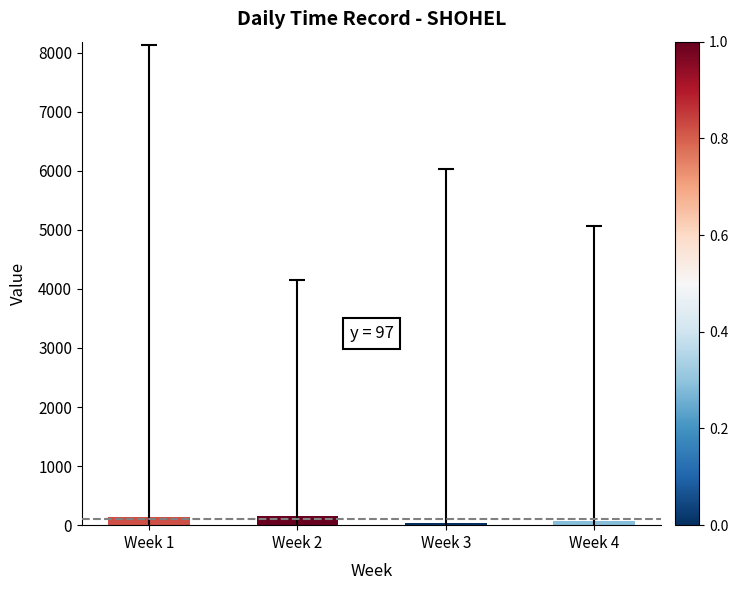

What is the minimum value shown in the chart?

35